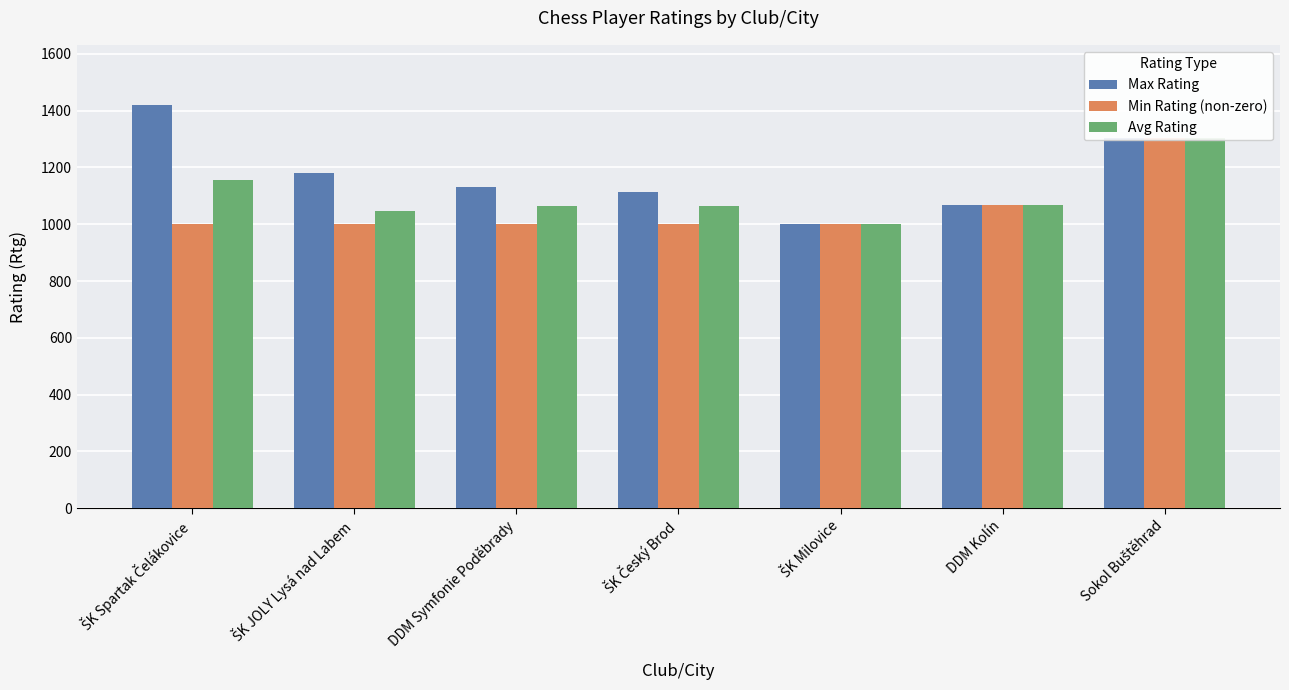

Where is Min Rating (non-zero) nearest to the value 1151?

DDM Kolín